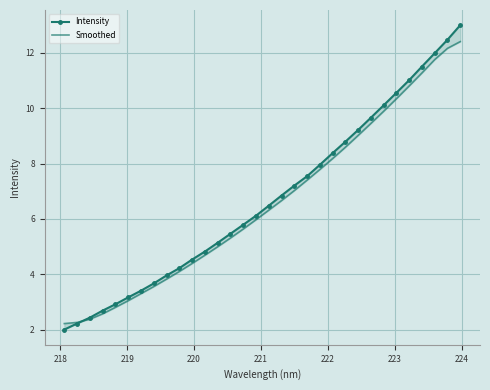

How many lines are shown in the chart?

2